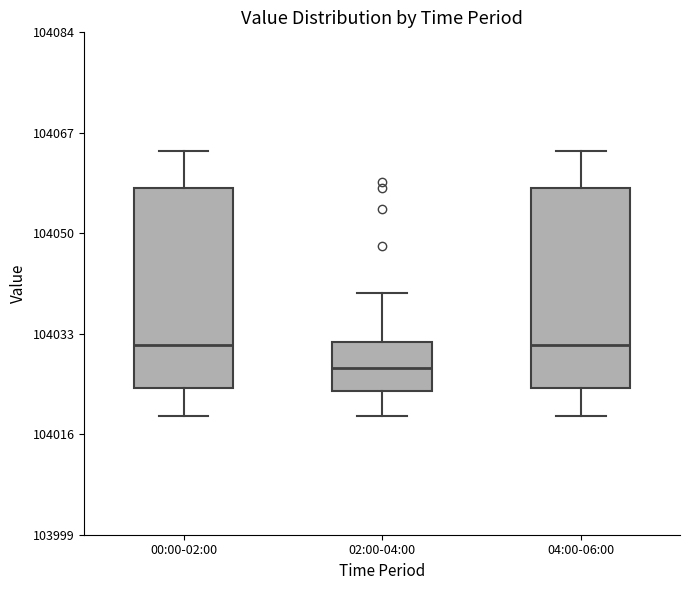

Where does the upper whisker of the box for 00:00-02:00 end on the y-axis? The values are not printed on the chart, so give them approximately, as read against the axis.

104064